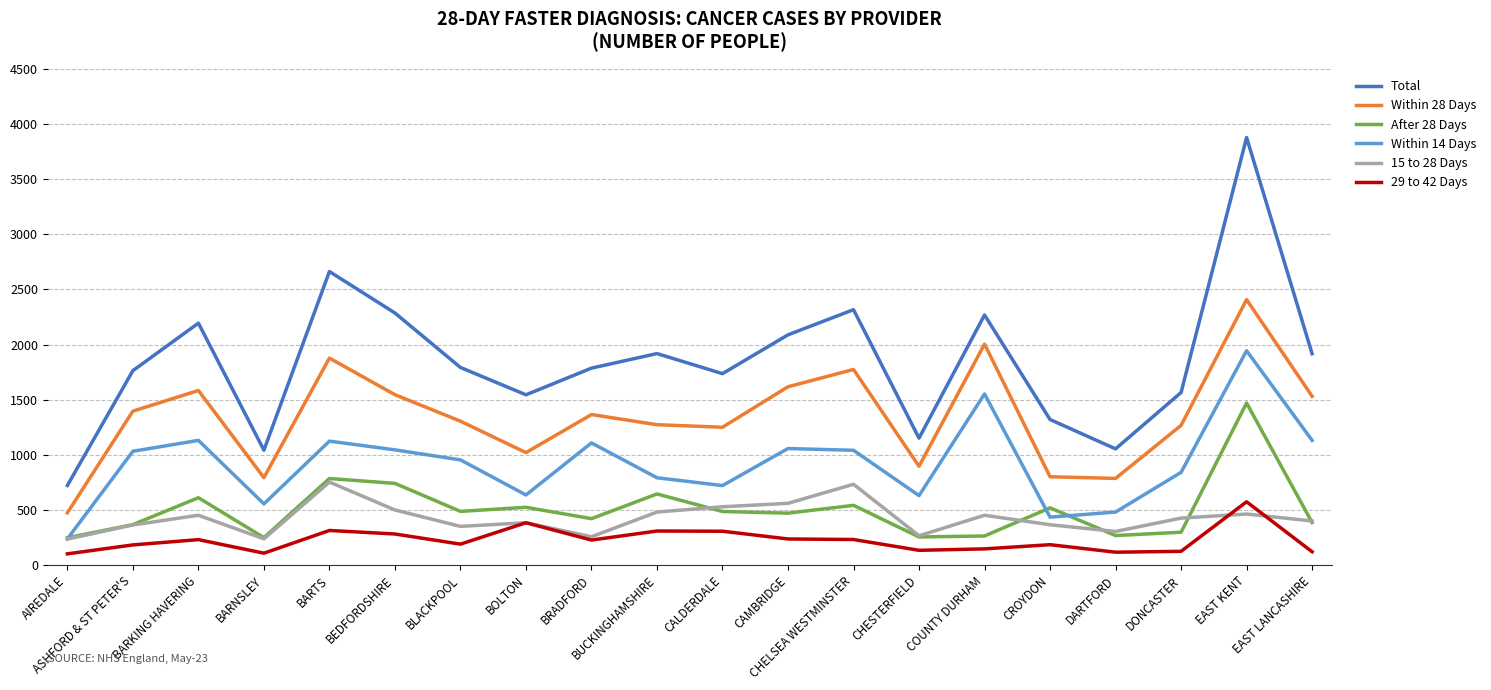

How many interior local valleys does the 15 to 28 Days series have?

5